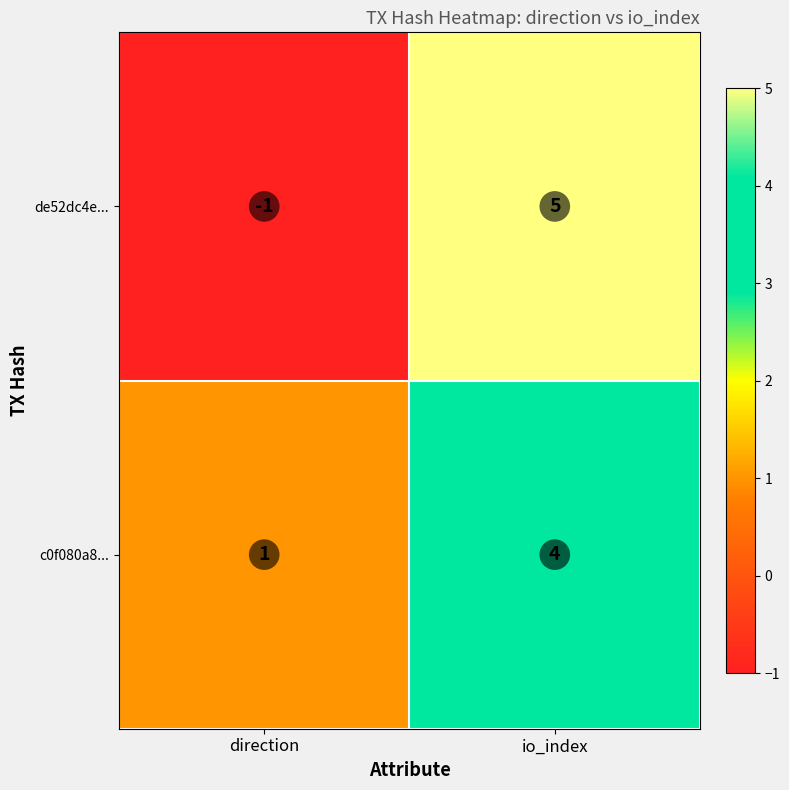

Where is de52dc4e... nearest to the value 2?

direction